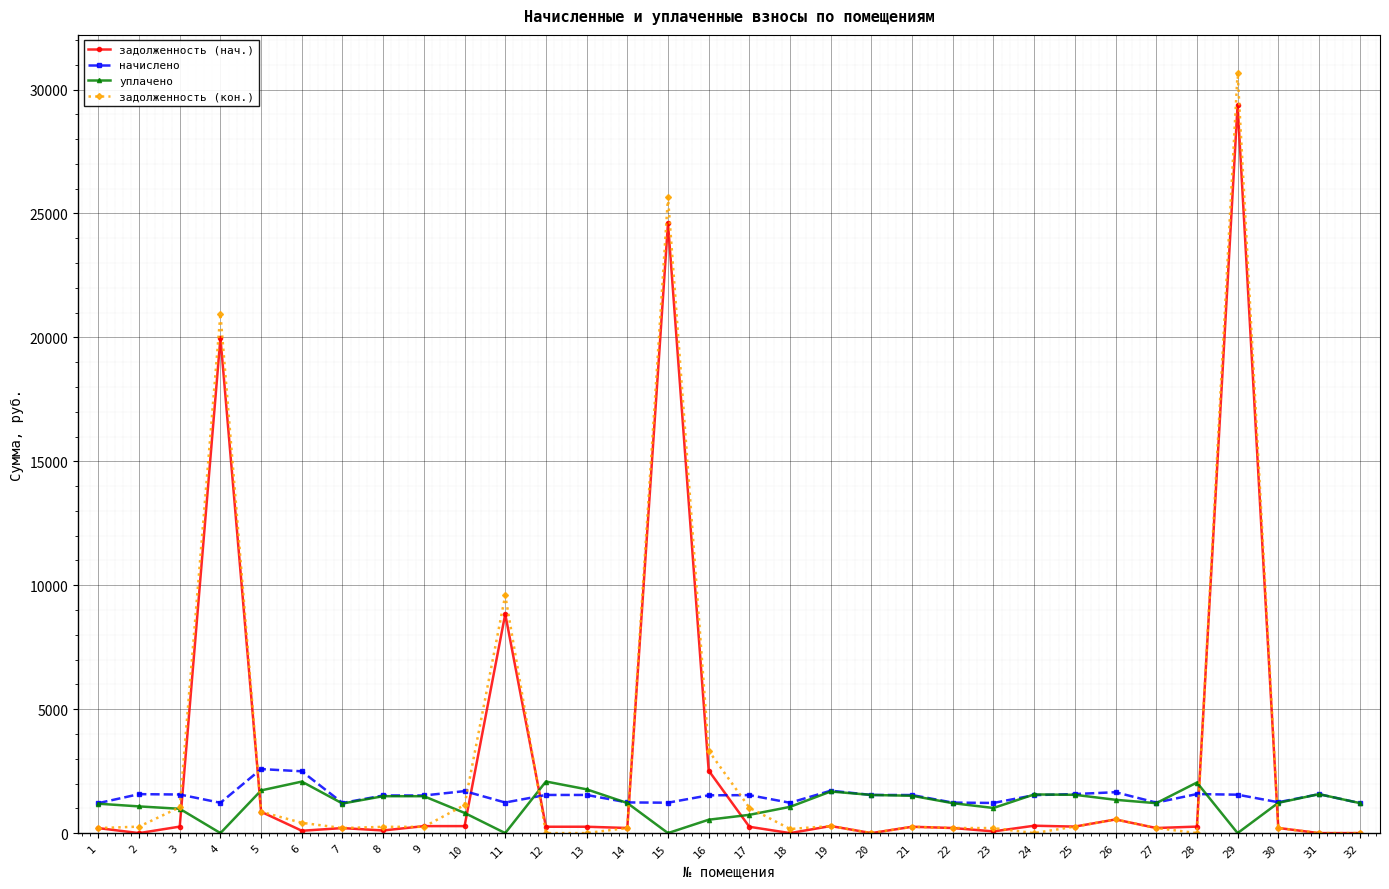

What is the maximum value shown in the chart?

30671.4